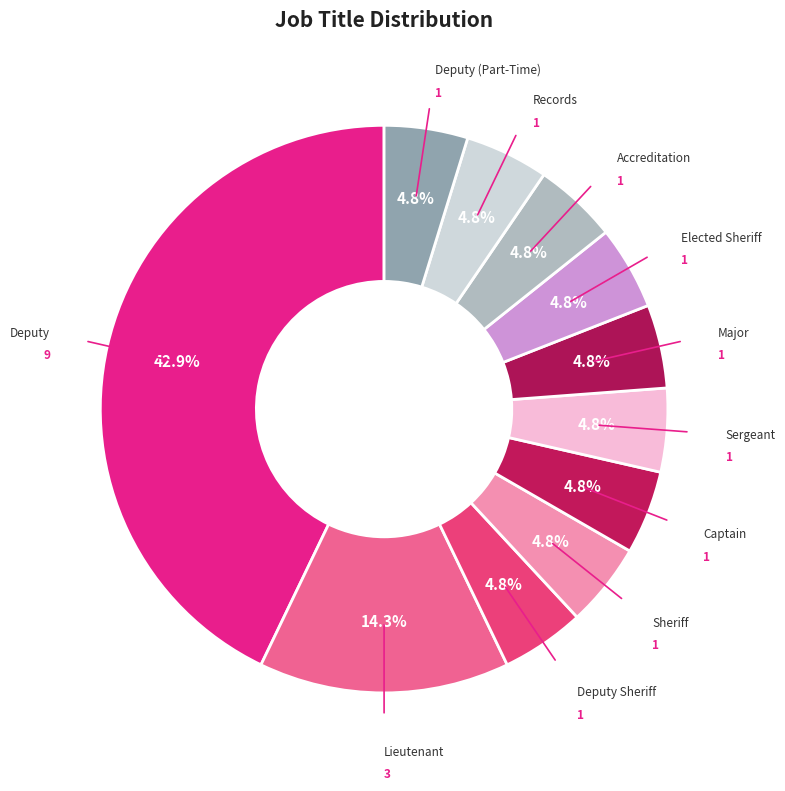

Rank the categories by value from lowest to highest.

Deputy Sheriff, Sheriff, Captain, Sergeant, Major, Elected Sheriff, Accreditation, Records, Deputy (Part-Time), Lieutenant, Deputy